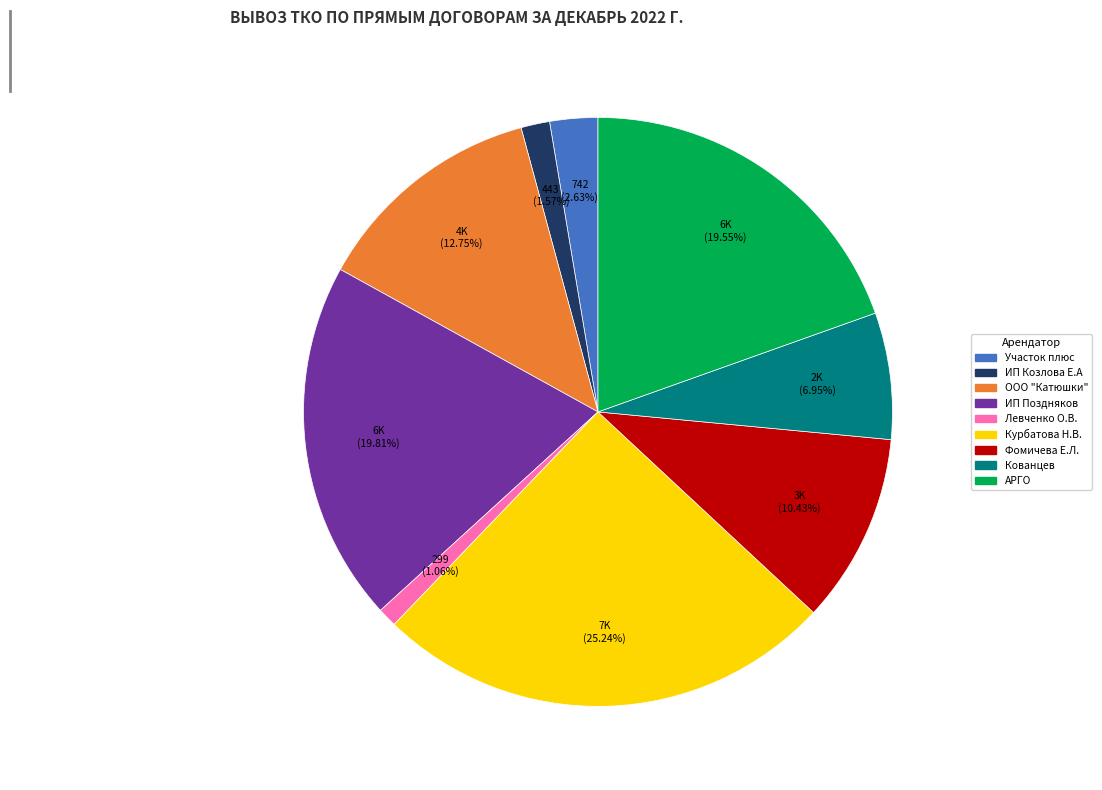

To the nearest percent, what percentage of the pie is ИП Козлова Е.А?

2%